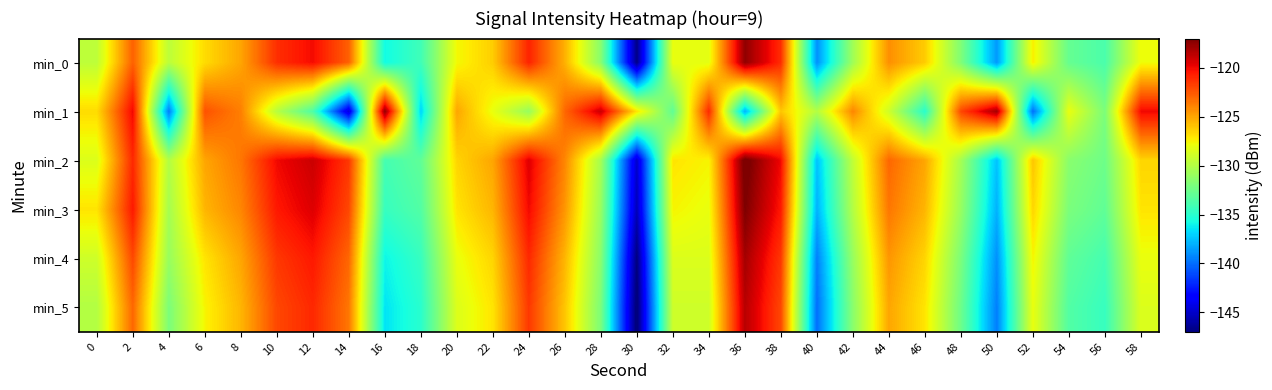

What is the difference between the highest and lowest values at 48?

10.5